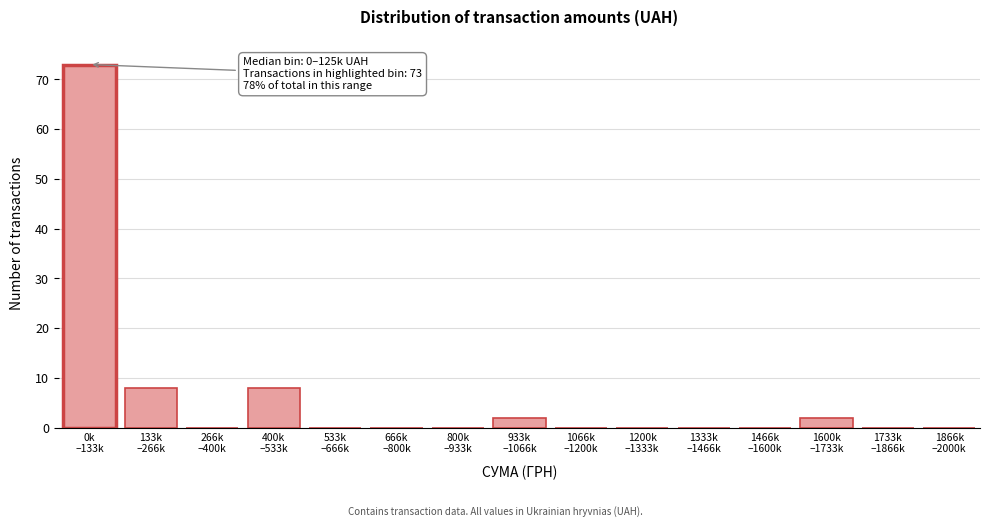

What is the sum of all values?

93